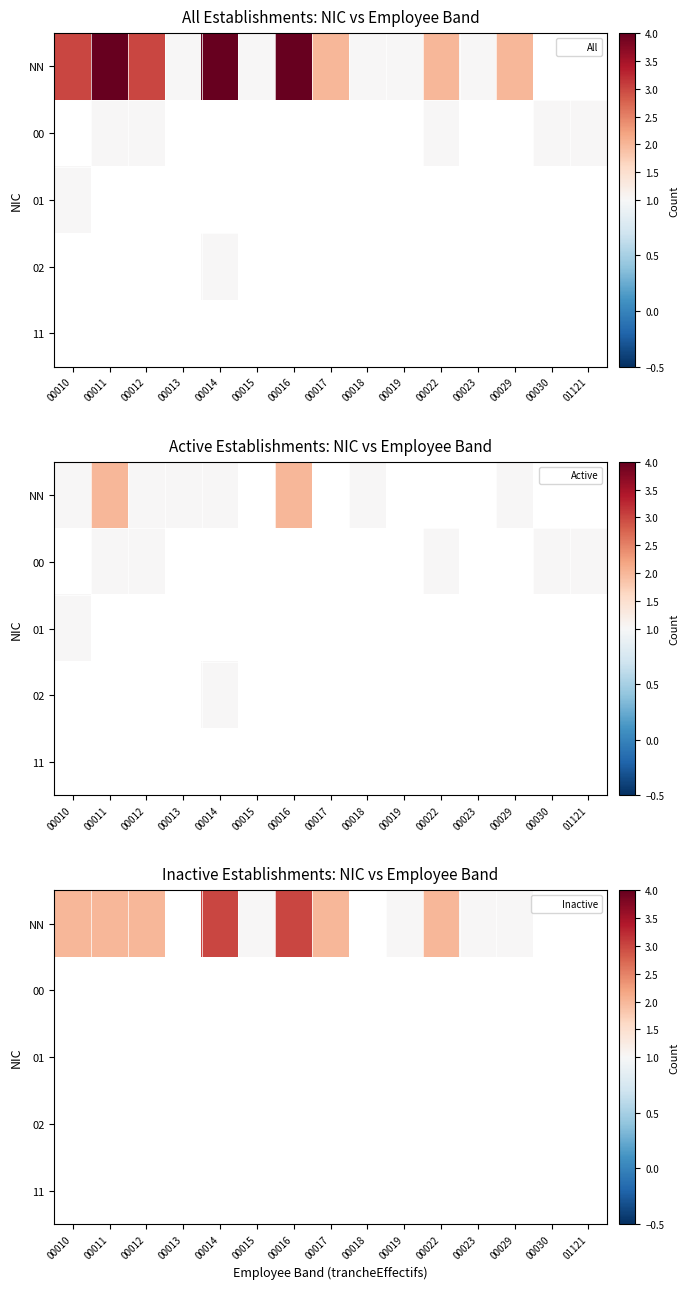

Between 00015 and 00022, which is larger?

00022